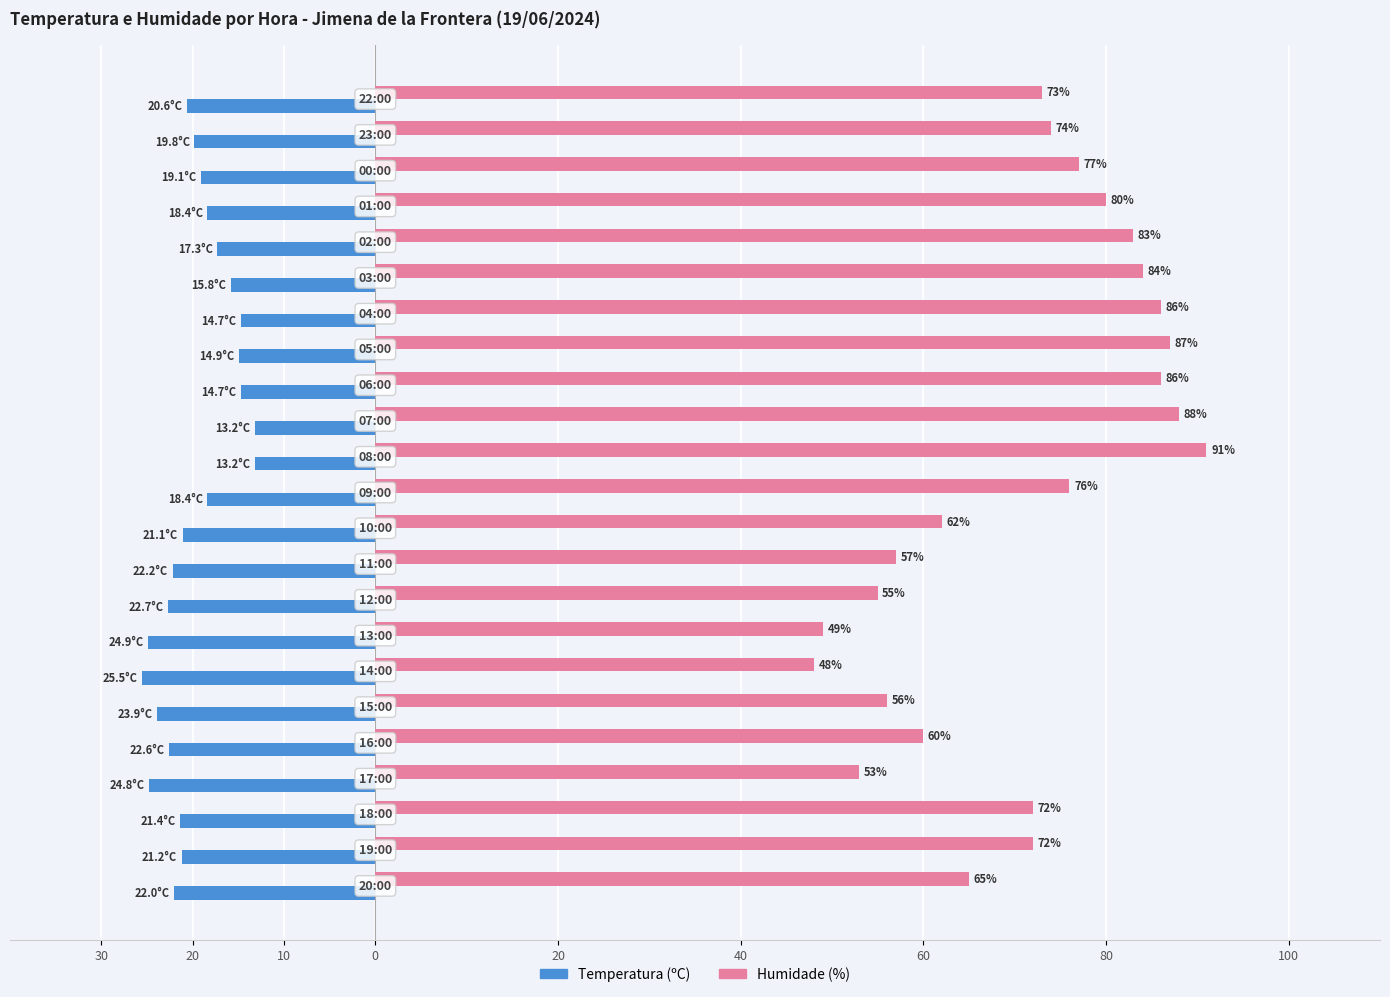

Reading right to left, what are all the values shown in this chart?

Temperatura (ºC): -20.6	-19.8	-19.1	-18.4	-17.3	-15.8	-14.7	-14.9	-14.7	-13.2	-13.2	-18.4	-21.1	-22.2	-22.7	-24.9	-25.5	-23.9	-22.6	-24.8	-21.4	-21.2	-22.0
Humidade (%): 73.0	74.0	77.0	80.0	83.0	84.0	86.0	87.0	86.0	88.0	91.0	76.0	62.0	57.0	55.0	49.0	48.0	56.0	60.0	53.0	72.0	72.0	65.0